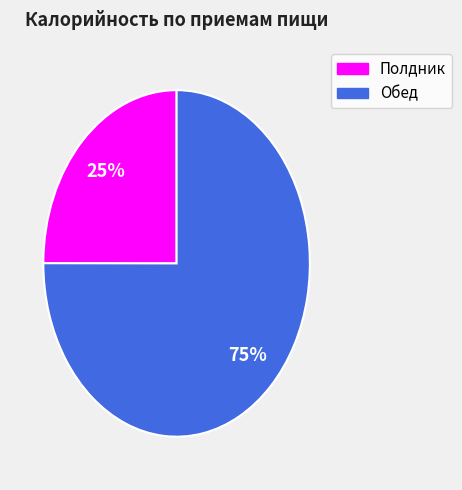

Rank the categories by value from highest to lowest.

Обед, Полдник